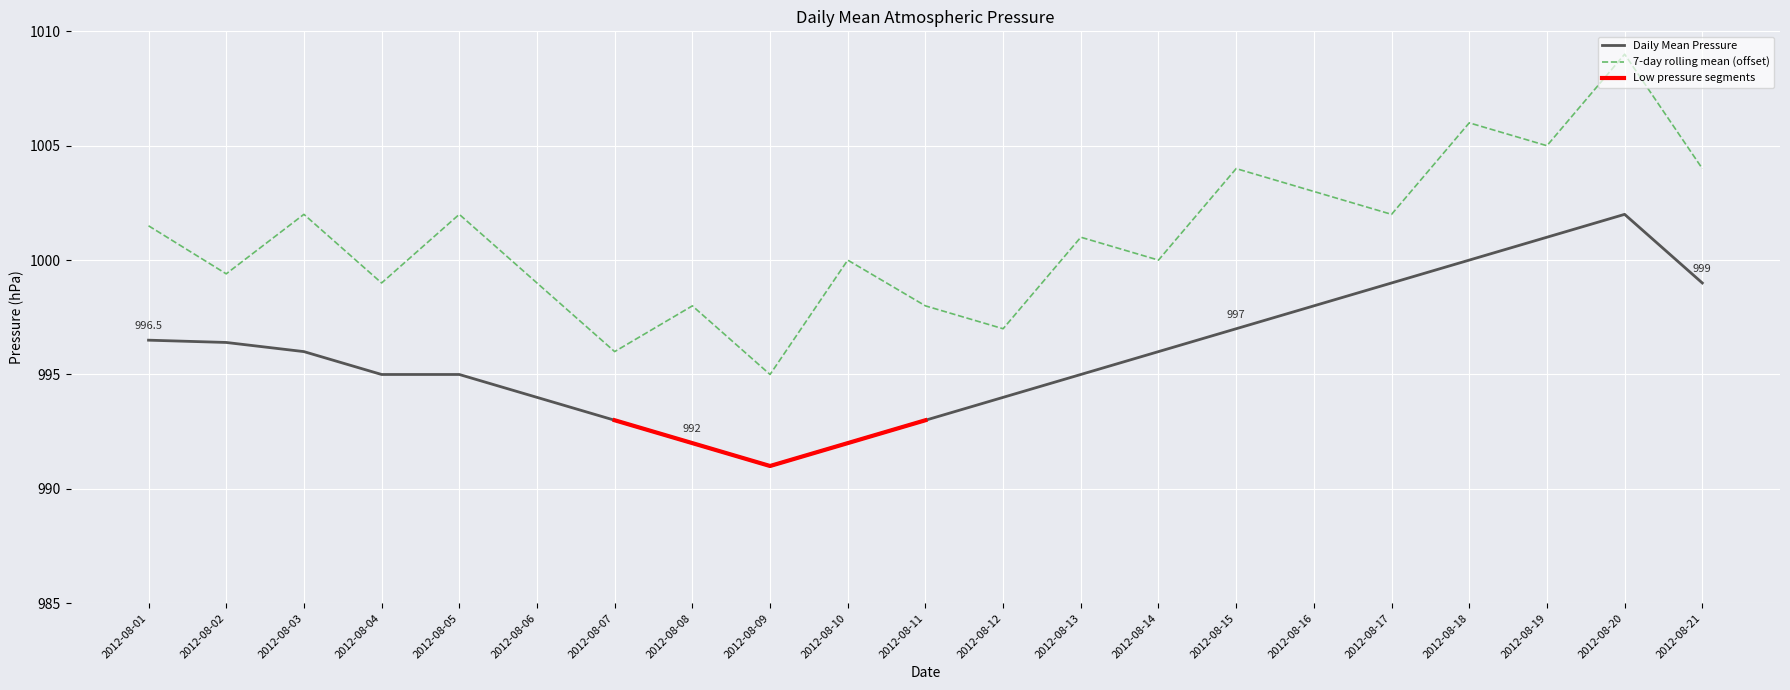

What is the change in value from 2012-08-03 to 2012-08-05?

-1.0